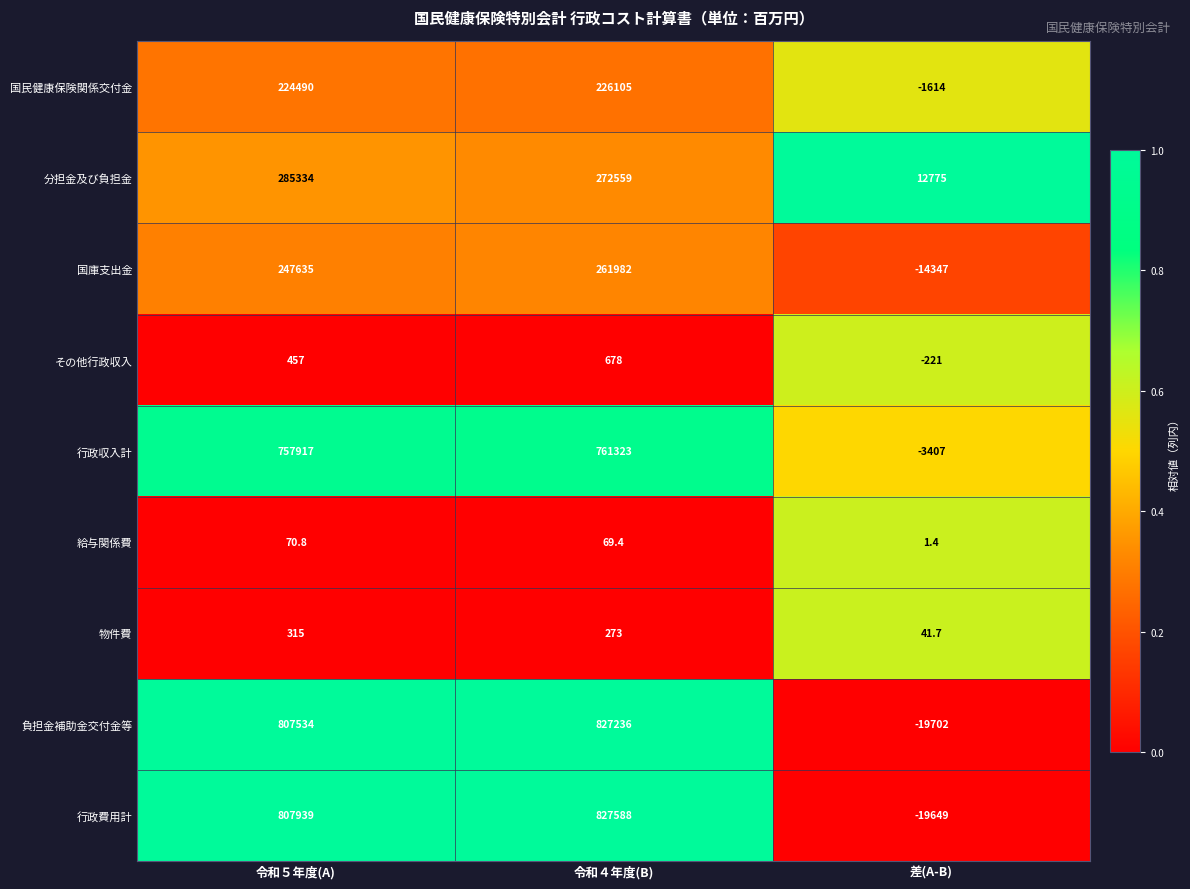

Rank the series at 差(A-B) from lowest to highest value.

負担金補助金交付金等, 行政費用計, 国庫支出金, 行政収入計, 国民健康保険関係交付金, その他行政収入, 給与関係費, 物件費, 分担金及び負担金